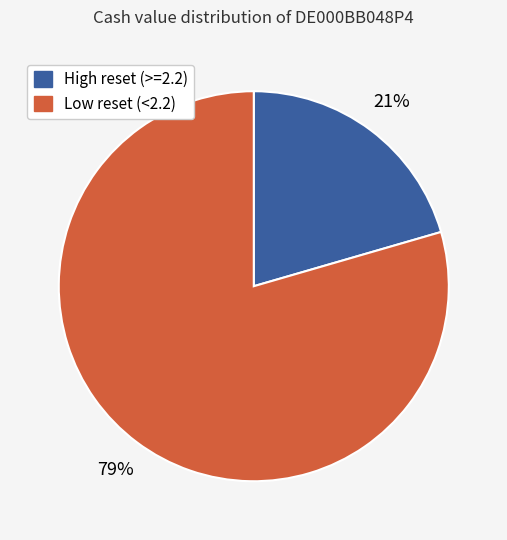

Approximately how many times larger is the value at High reset (>=2.2) compared to Low reset (<2.2)?

0.3